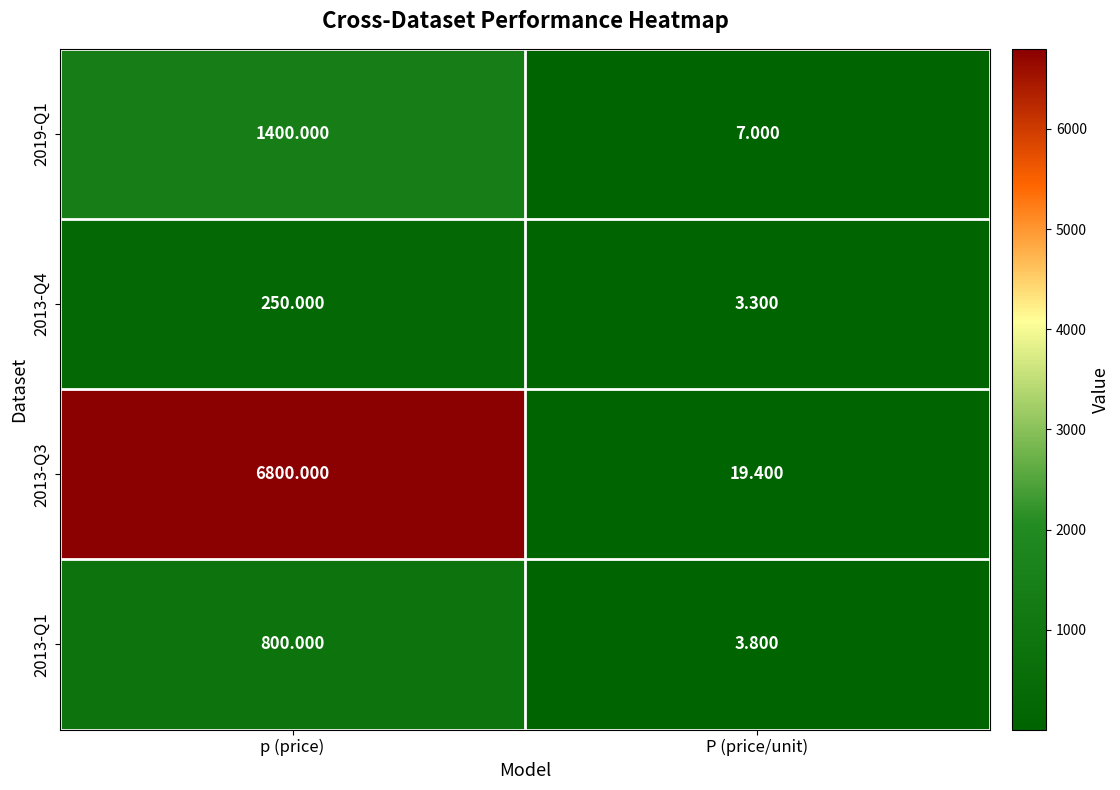

At which label is 2019-Q1 closest to 703?

P (price/unit)